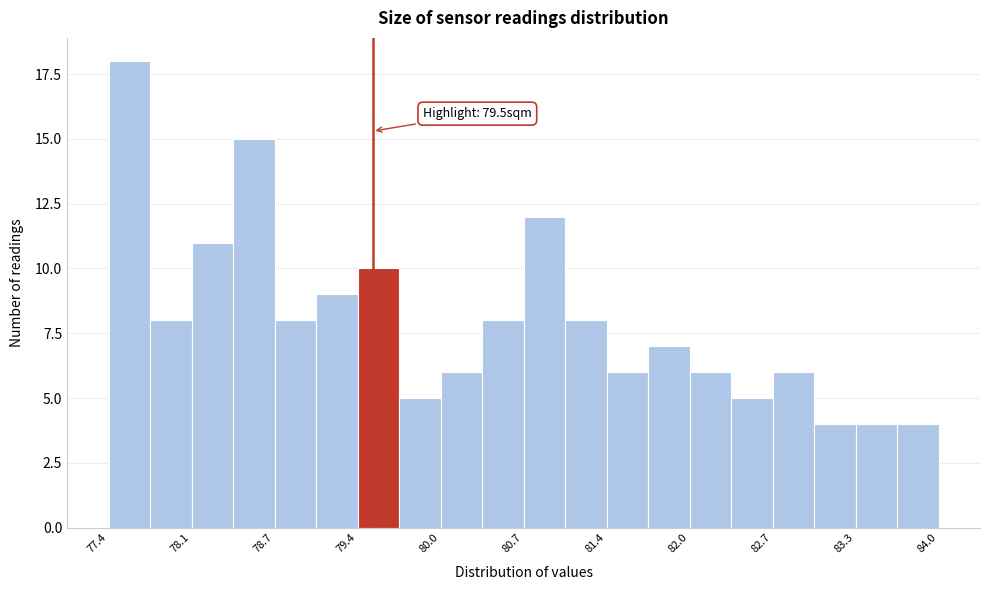

Read against the x-axis, roughly where is the centre of the tallest bar?

77.6